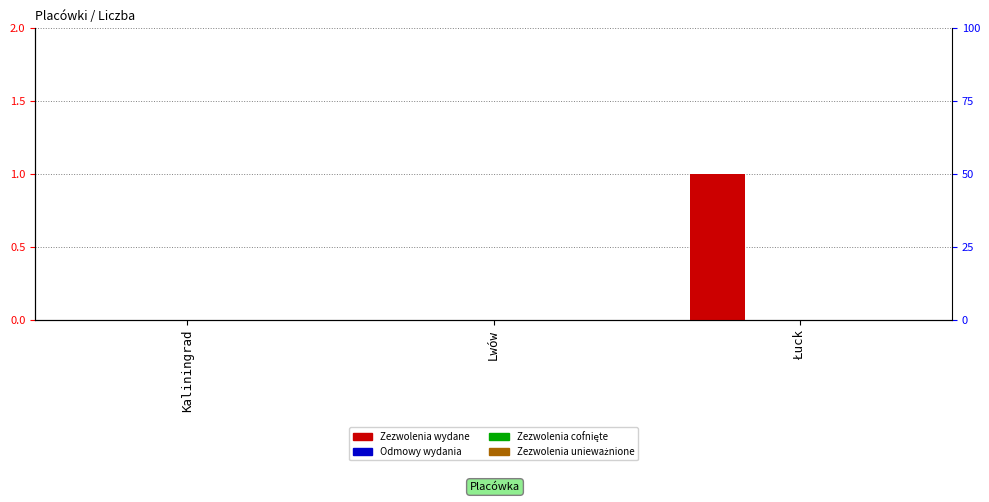

How many categories are shown in the chart?

3